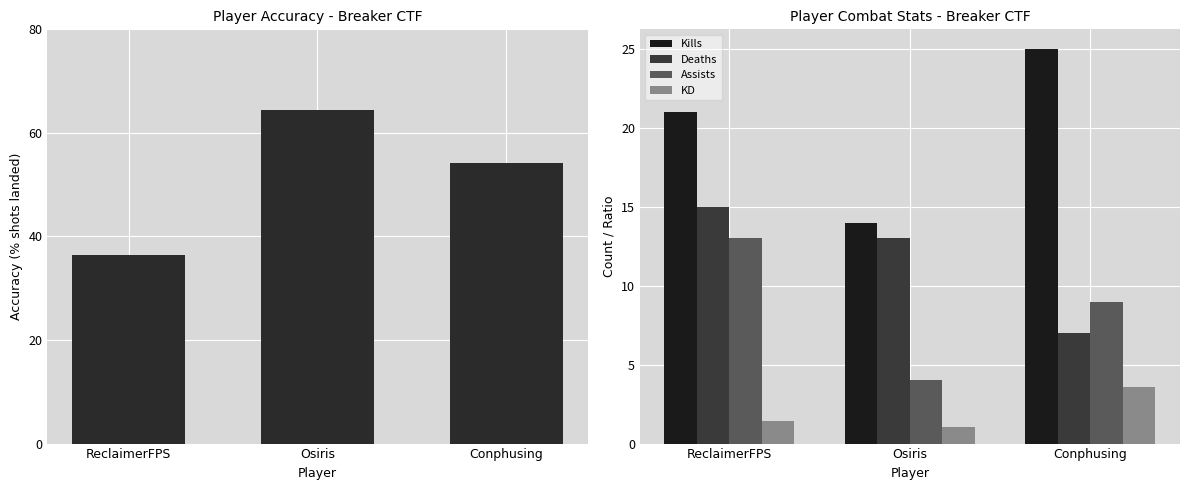

Where is KD nearest to the value 2?

ReclaimerFPS